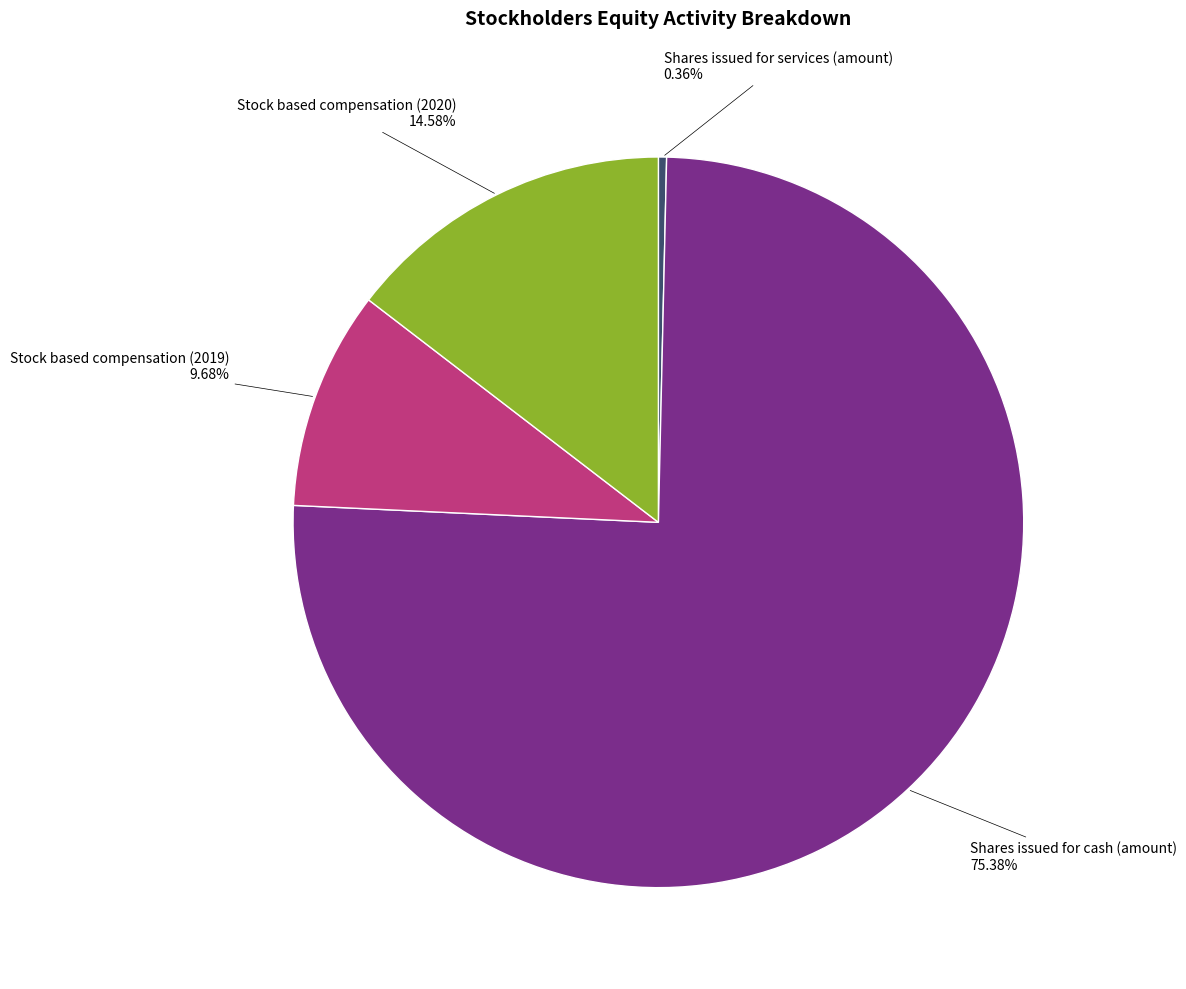

Does any single category account for the majority?

Yes